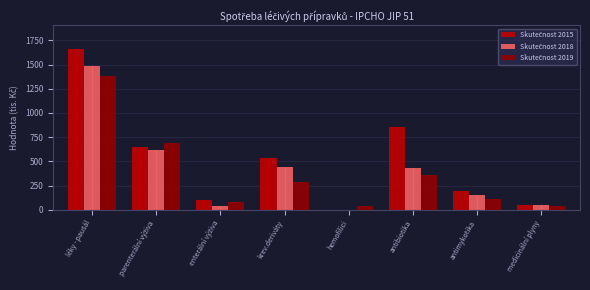

What is the total value across all series at medicinální plyny?

138.8